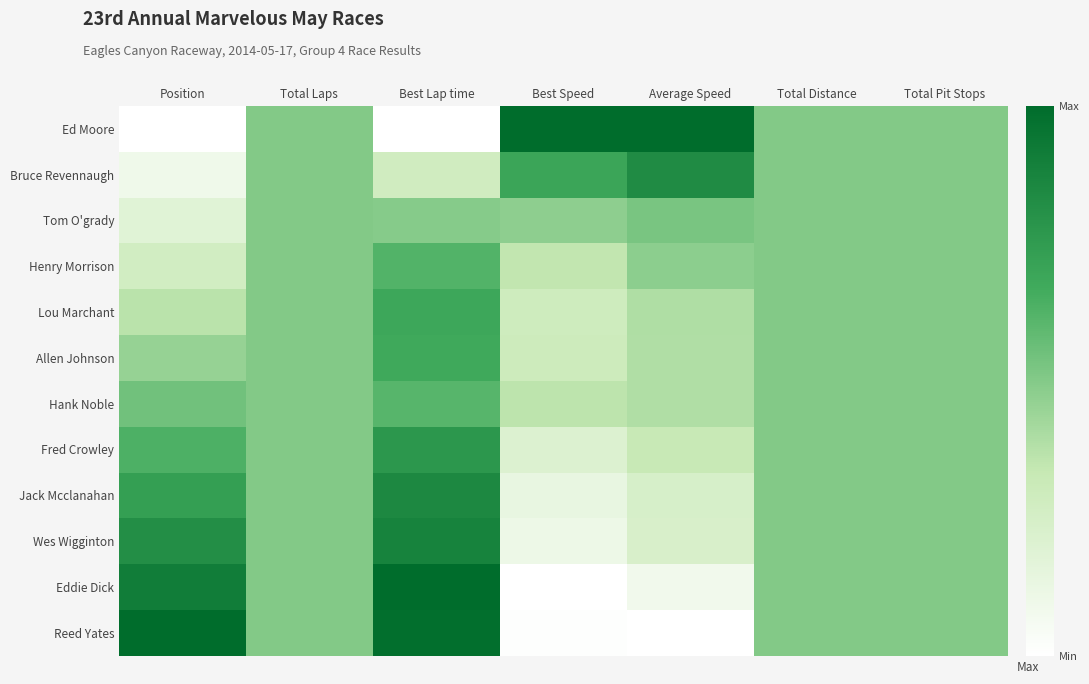

At which category is the sum across all series the highest?

Best Lap time